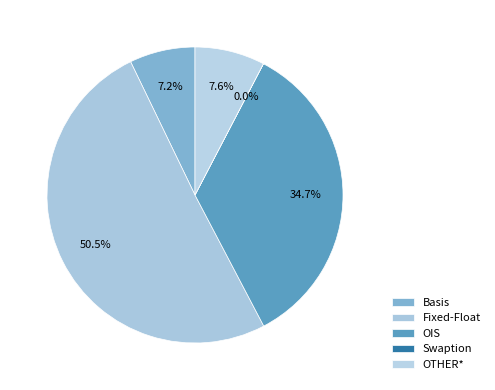

To the nearest percent, what is the average slice percentage?

20%